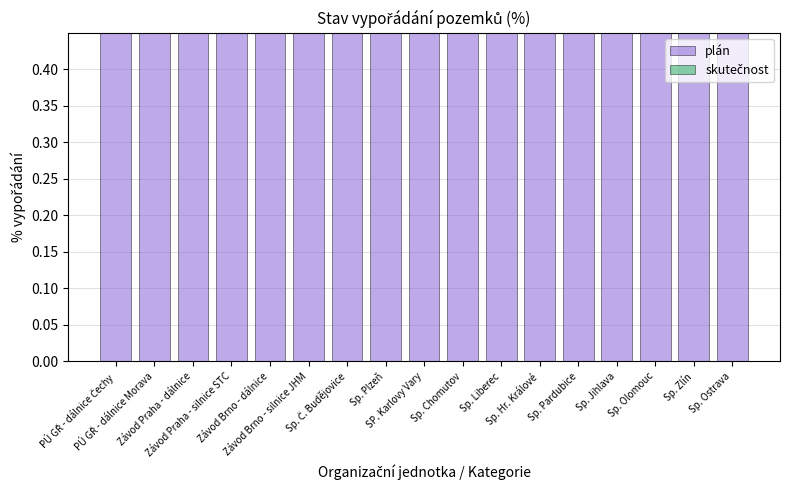

Between Sp. Č. Budějovice and Sp. Hr. Králové, which series saw the biggest shift?

plán